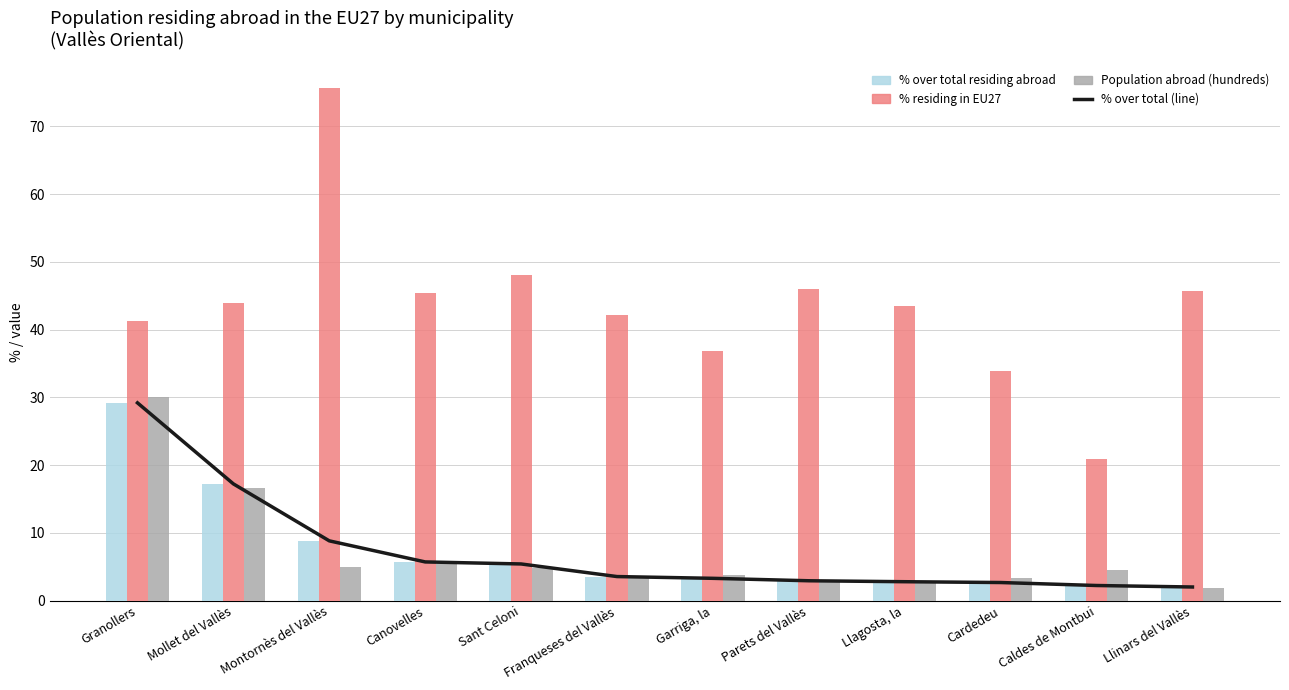

Reading left to right, extract all data points from this chart.

% over total (line): Granollers=29.2	Mollet del Vallès=17.2	Montornès del Vallès=8.8	Canovelles=5.7	Sant Celoni=5.4	Franqueses del Vallès=3.6	Garriga, la=3.3	Parets del Vallès=2.9	Llagosta, la=2.8	Cardedeu=2.7	Caldes de Montbui=2.2	Llinars del Vallès=2.0
% over total residing abroad: Granollers=29.2	Mollet del Vallès=17.2	Montornès del Vallès=8.8	Canovelles=5.7	Sant Celoni=5.4	Franqueses del Vallès=3.6	Garriga, la=3.3	Parets del Vallès=2.9	Llagosta, la=2.8	Cardedeu=2.7	Caldes de Montbui=2.2	Llinars del Vallès=2.0
% residing in EU27: Granollers=41.3	Mollet del Vallès=43.9	Montornès del Vallès=75.6	Canovelles=45.3	Sant Celoni=48.1	Franqueses del Vallès=42.2	Garriga, la=36.8	Parets del Vallès=46.0	Llagosta, la=43.4	Cardedeu=33.9	Caldes de Montbui=20.9	Llinars del Vallès=45.7
Population abroad (hundreds): Granollers=30.0	Mollet del Vallès=16.7	Montornès del Vallès=5.0	Canovelles=5.4	Sant Celoni=4.8	Franqueses del Vallès=3.6	Garriga, la=3.8	Parets del Vallès=2.7	Llagosta, la=2.7	Cardedeu=3.4	Caldes de Montbui=4.5	Llinars del Vallès=1.9